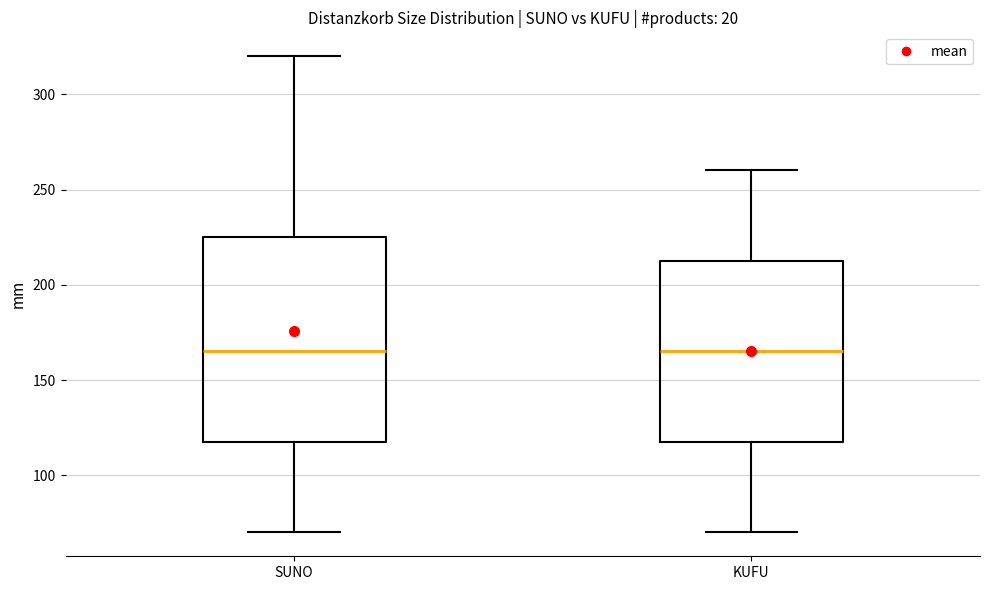

Reading left to right, transcribe this box plot: for each box, give where its median line is, the range the box spans, and where its two whiskers end, as read against the y-axis. The values are not printed on the chart, so give them approximately, as read against the axis.

SUNO: median 165, box 120 to 225, whiskers 70 to 320
KUFU: median 165, box 120 to 215, whiskers 70 to 260